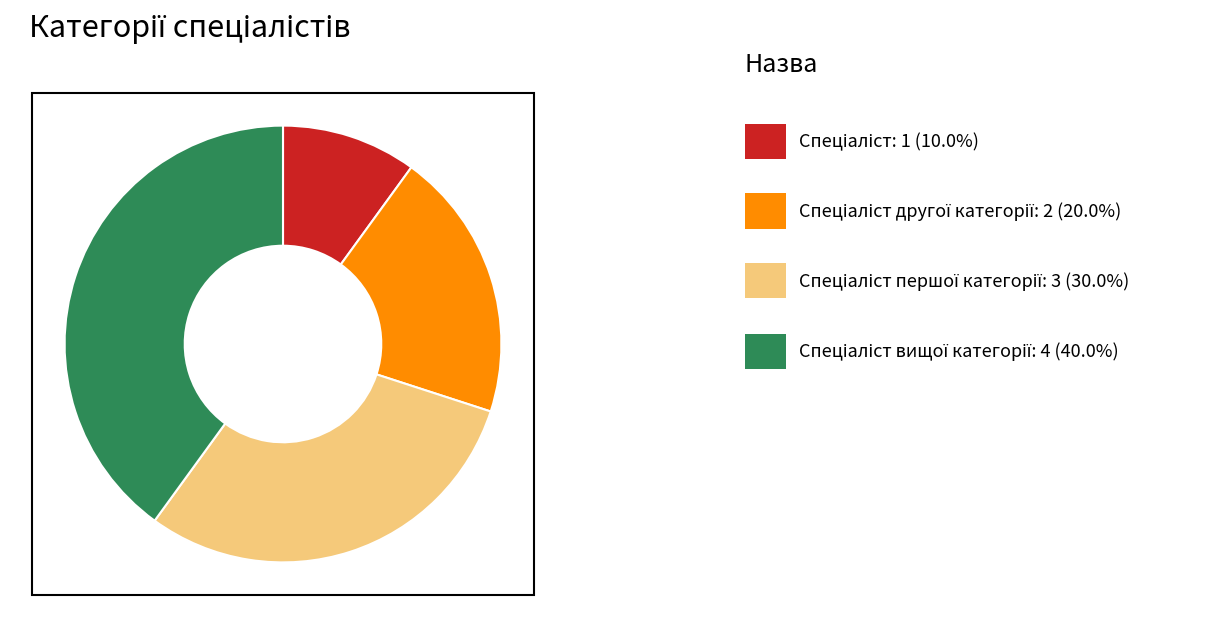

Is there any slice that represents more than half of the pie?

No